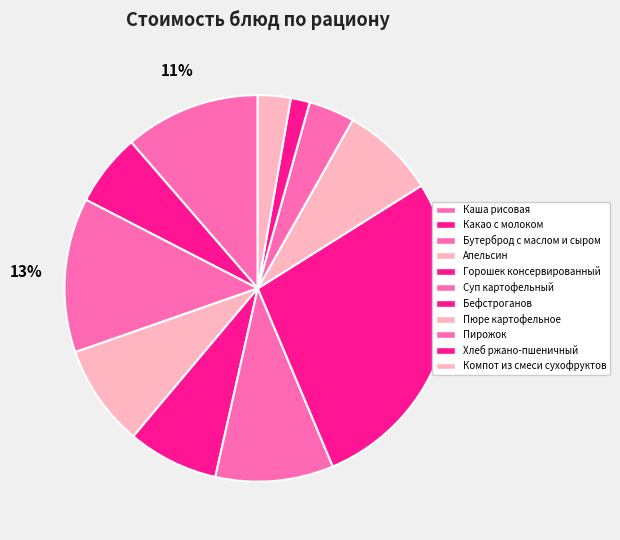

How many slices are in this pie chart?

11